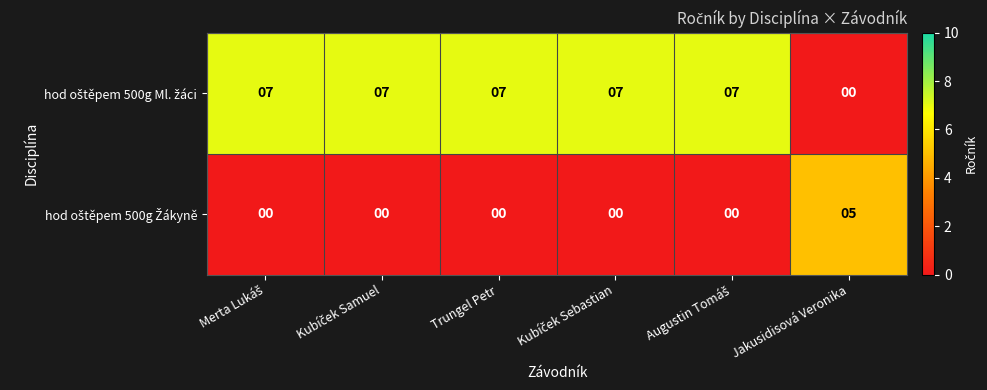

At how many categories does at least one series exceed 1?

6